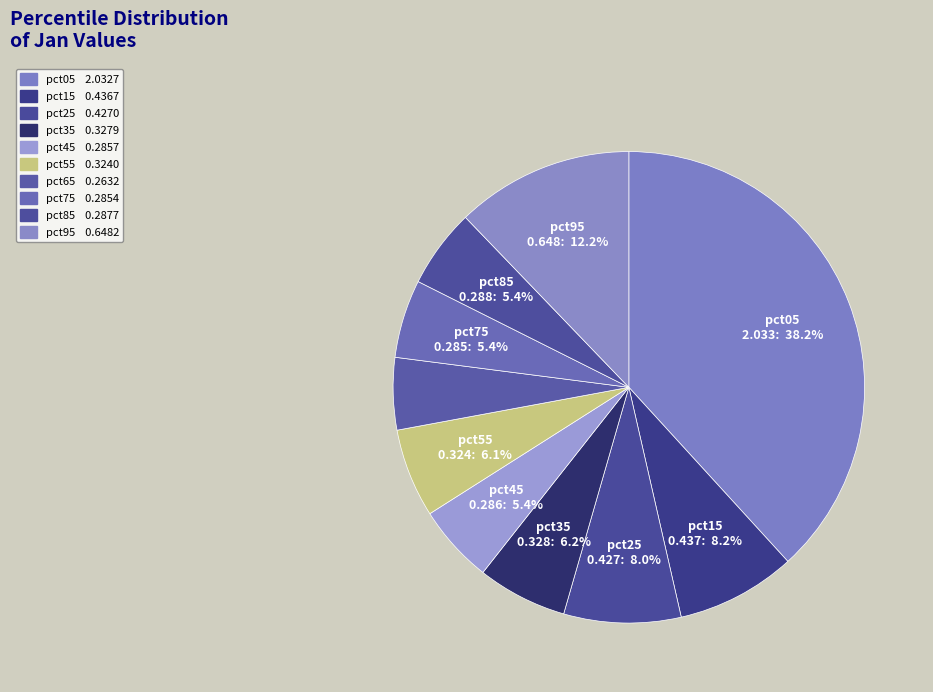

Does any single category account for the majority?

No